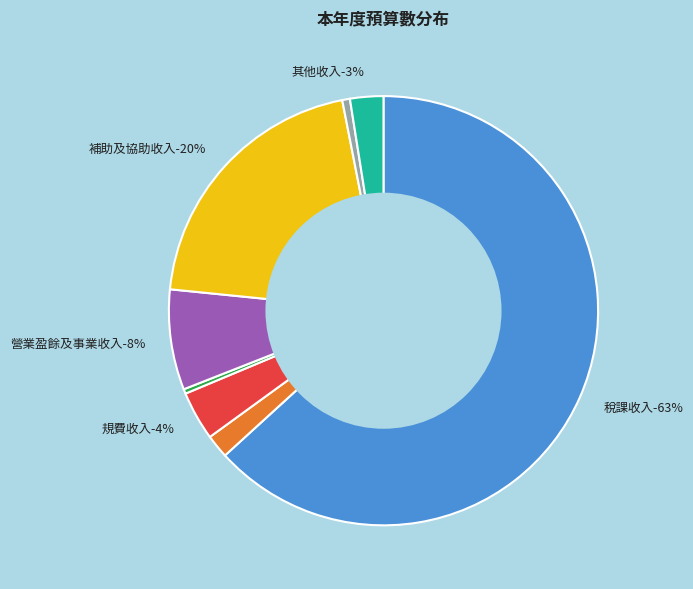

Rank the categories by value from lowest to highest.

財產收入, 捐獻及贈與收入, 罰款及賠償收入, 其他收入, 規費收入, 營業盈餘及事業收入, 補助及協助收入, 稅課收入